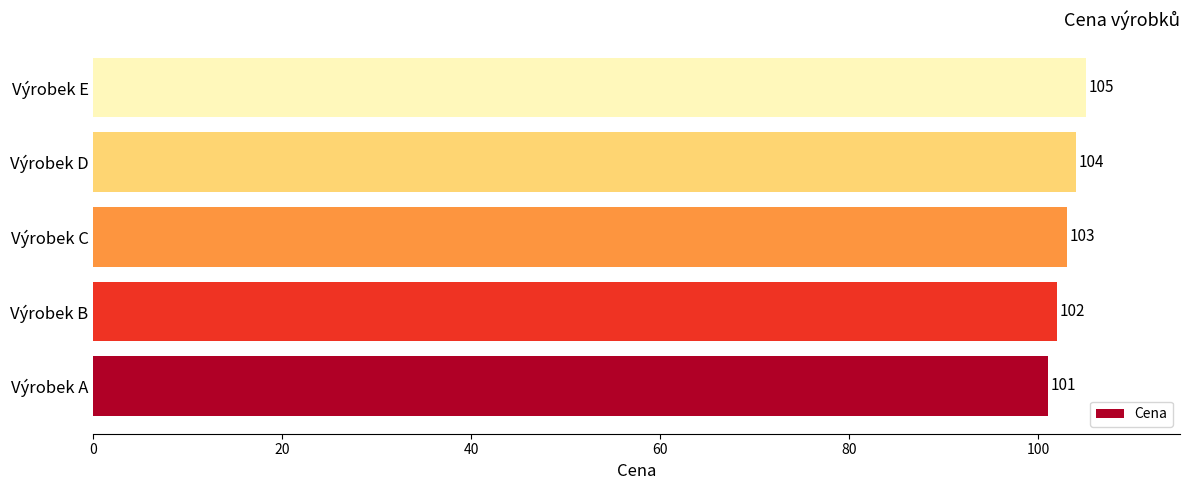

What is the difference between the second highest and second lowest values?

2